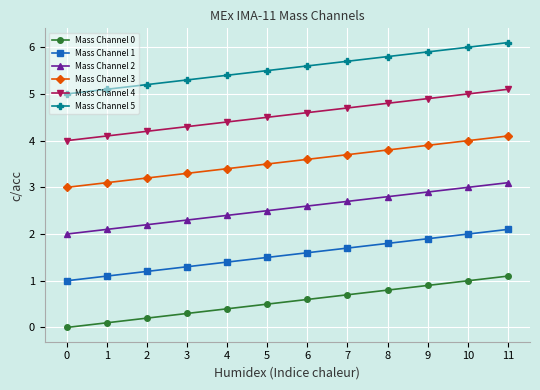

True or false: Mass Channel 4 and Mass Channel 0 intersect in this chart.

False